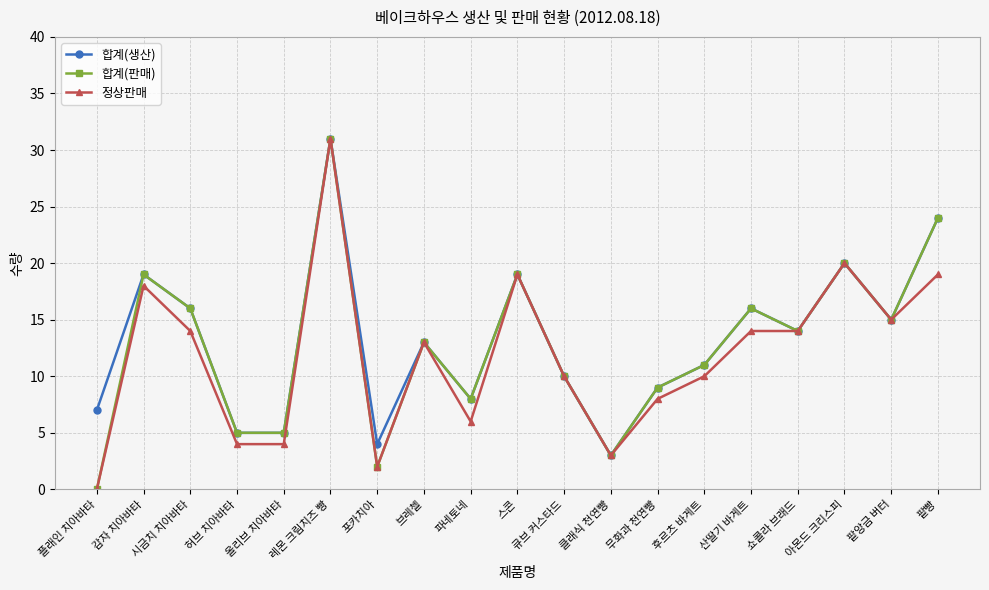

How many distinct data groups are displayed?

3